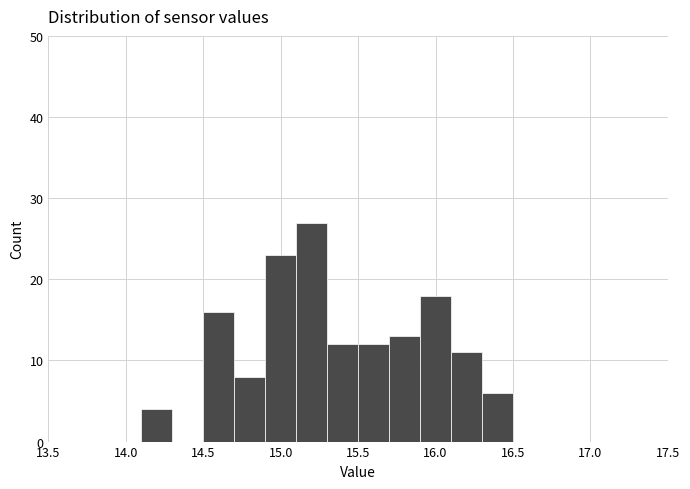

What is the height of the bar covering 14.9 to 15.1 on the x-axis? The values are not printed on the chart, so give them approximately, as read against the axis.

23